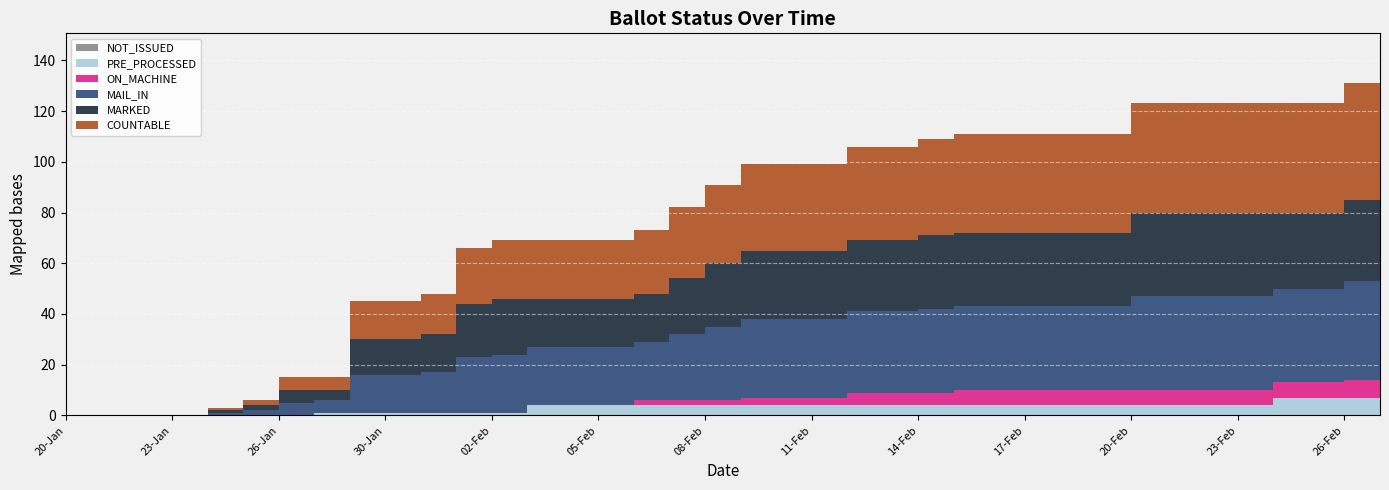

True or false: PRE_PROCESSED and MARKED cross at least once.

False